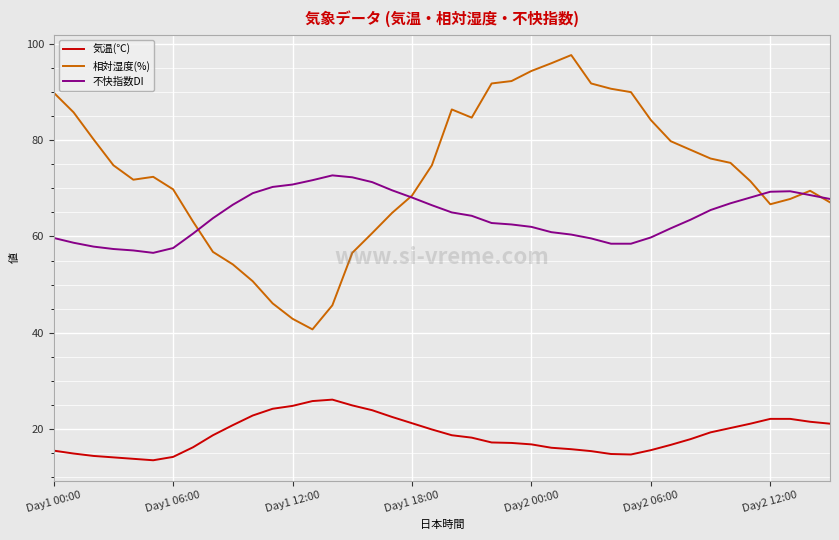

How many lines are shown in the chart?

3